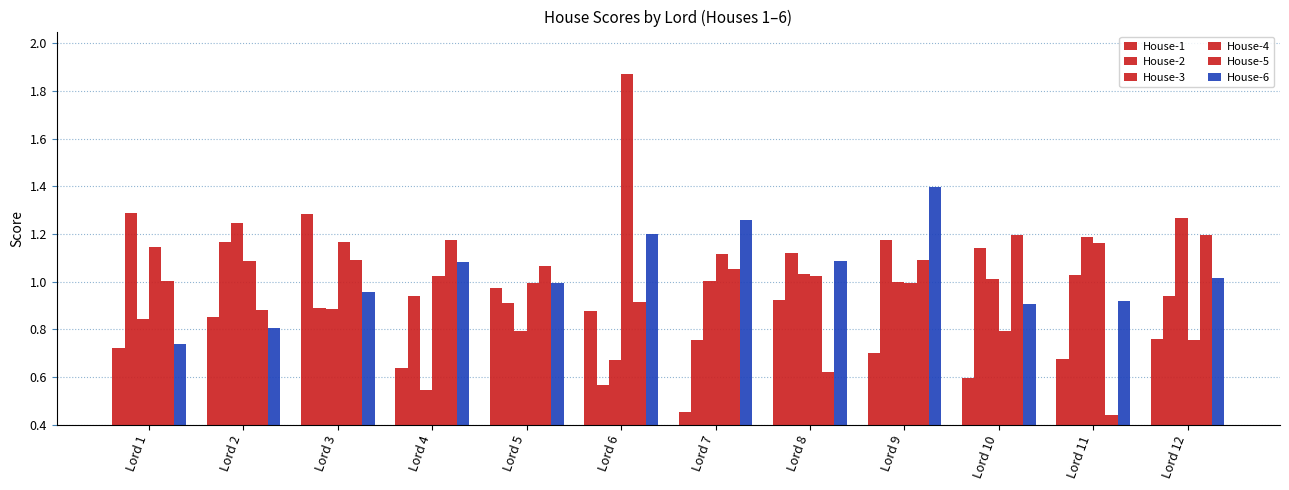

How many categories are shown in the chart?

12